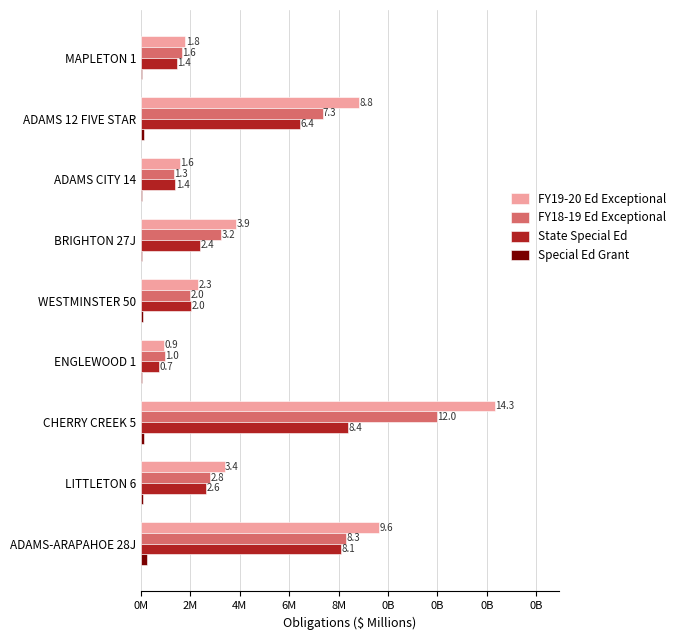

What is the lowest value of the Special Ed Grant series?

24637.2